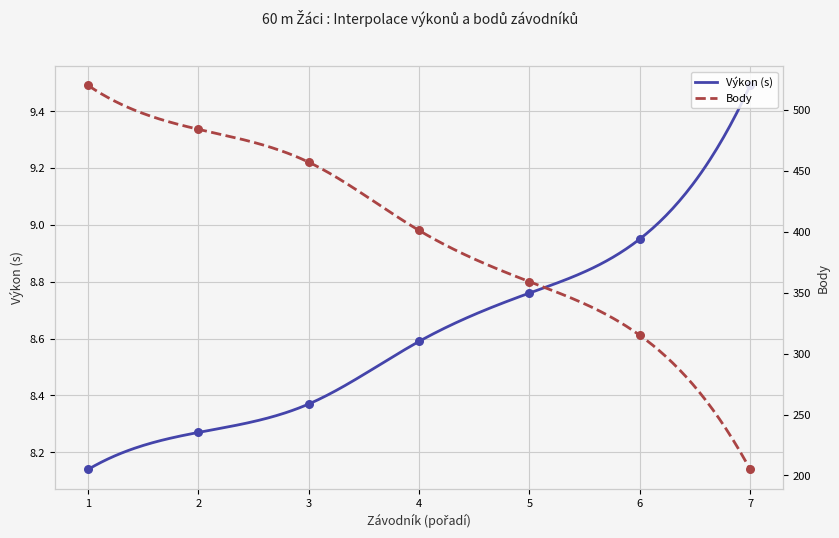

What are all the series names shown in the legend?

Výkon, Body